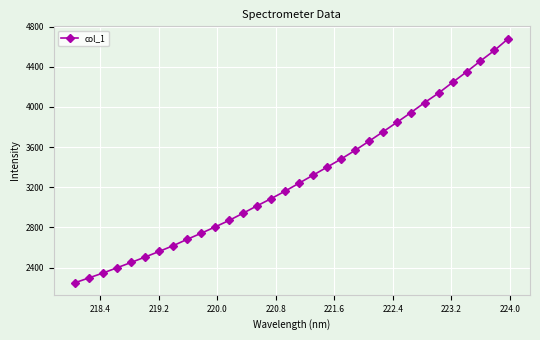

What is the maximum value shown in the chart?

4681.6